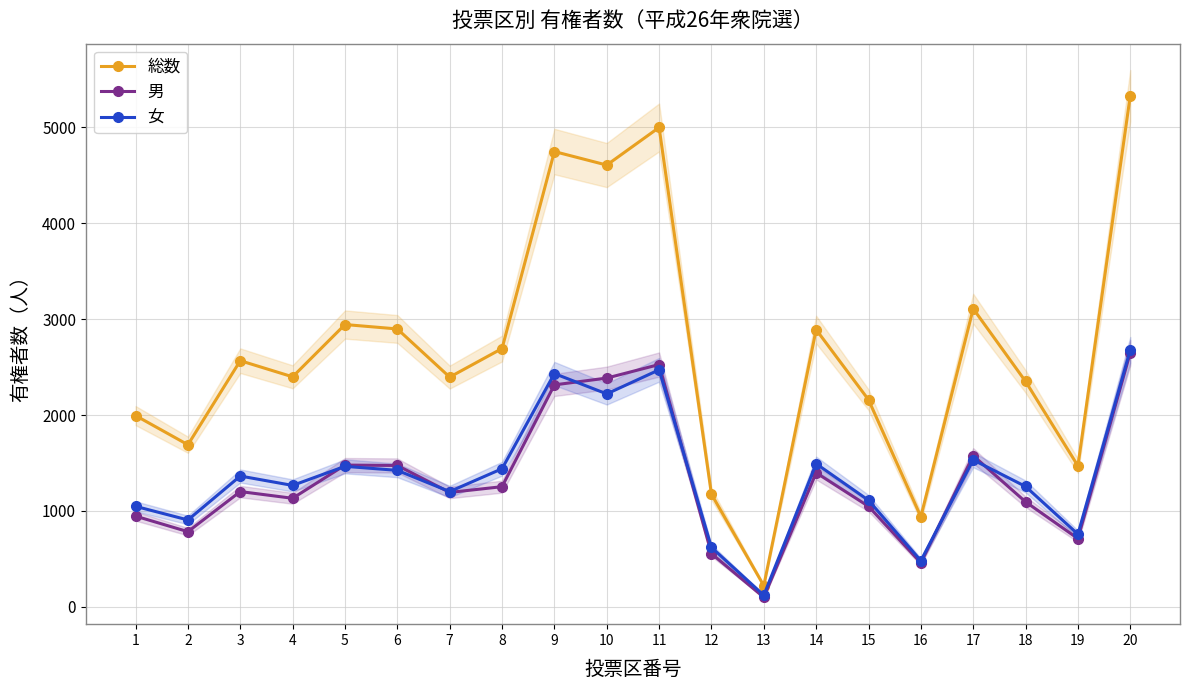

At how many categories does at least one series exceed 4780?

2